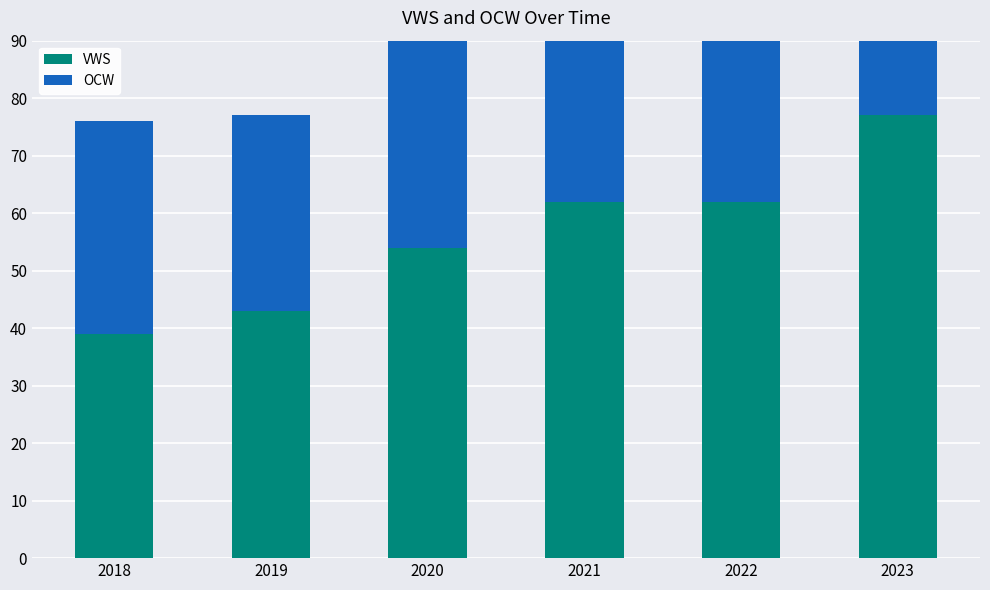

What is the value of the OCW bar at the 5th from the left?

55